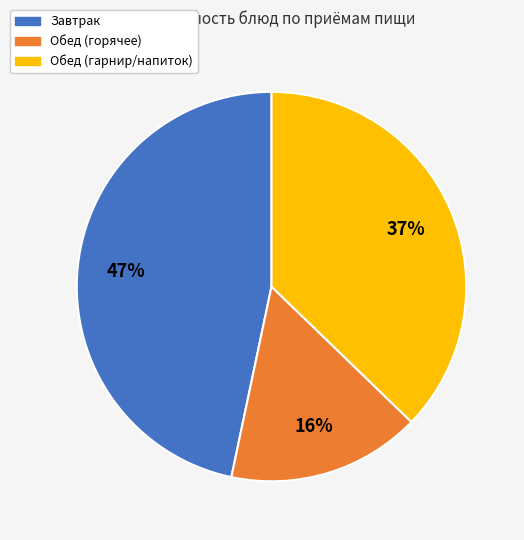

Does any single category account for the majority?

No